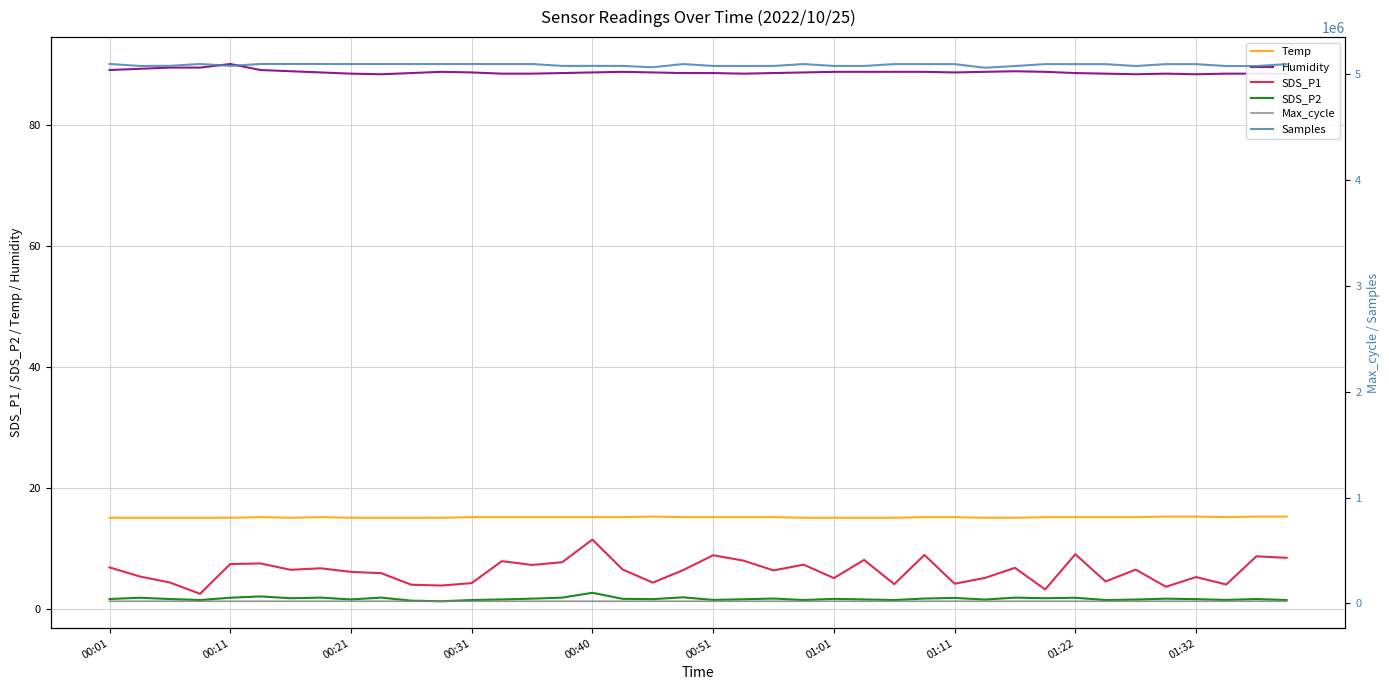

Between 17 and 31, which is larger?

17